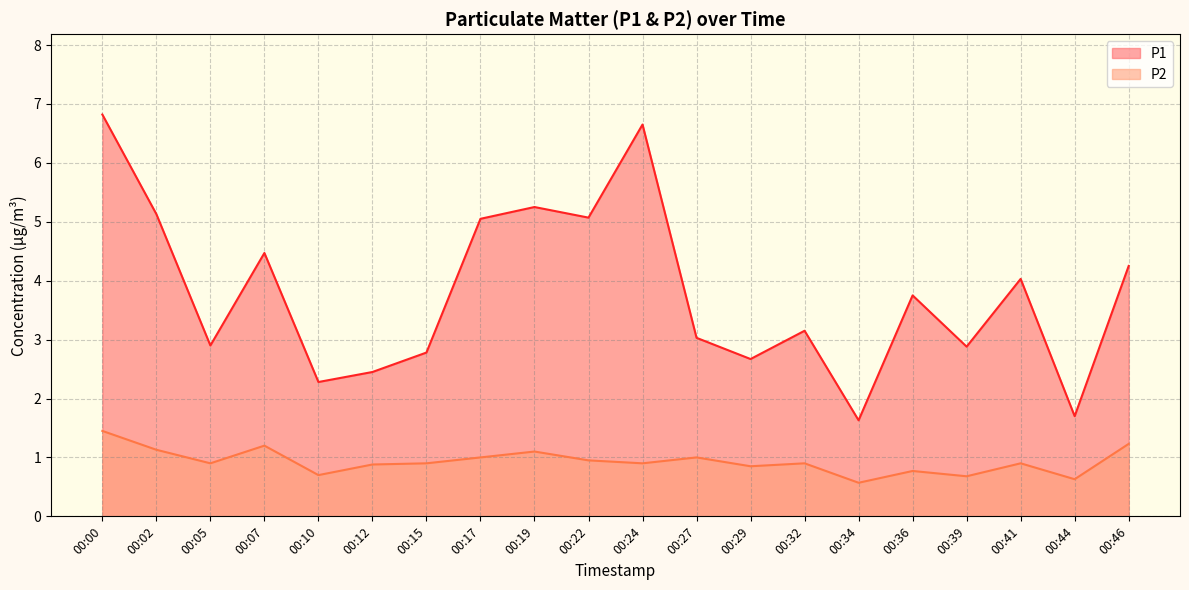

How many values in the P1 series exceed 3?

12